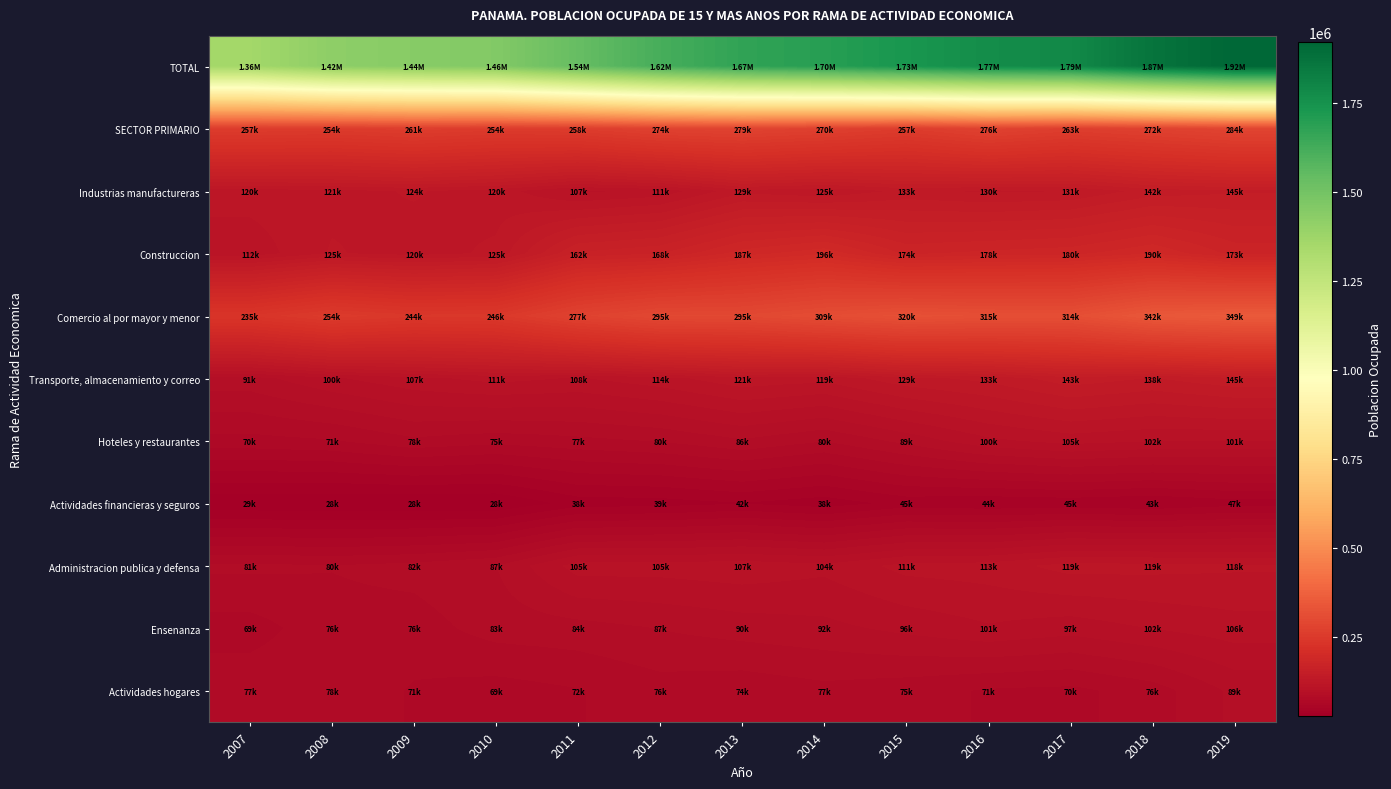

At 2009, list the series in order from smallest to largest.

Actividades financieras y seguros, Actividades hogares, Ensenanza, Hoteles y restaurantes, Administracion publica y defensa, Transporte, almacenamiento y correo, Construccion, Industrias manufactureras, Comercio al por mayor y menor, SECTOR PRIMARIO, TOTAL